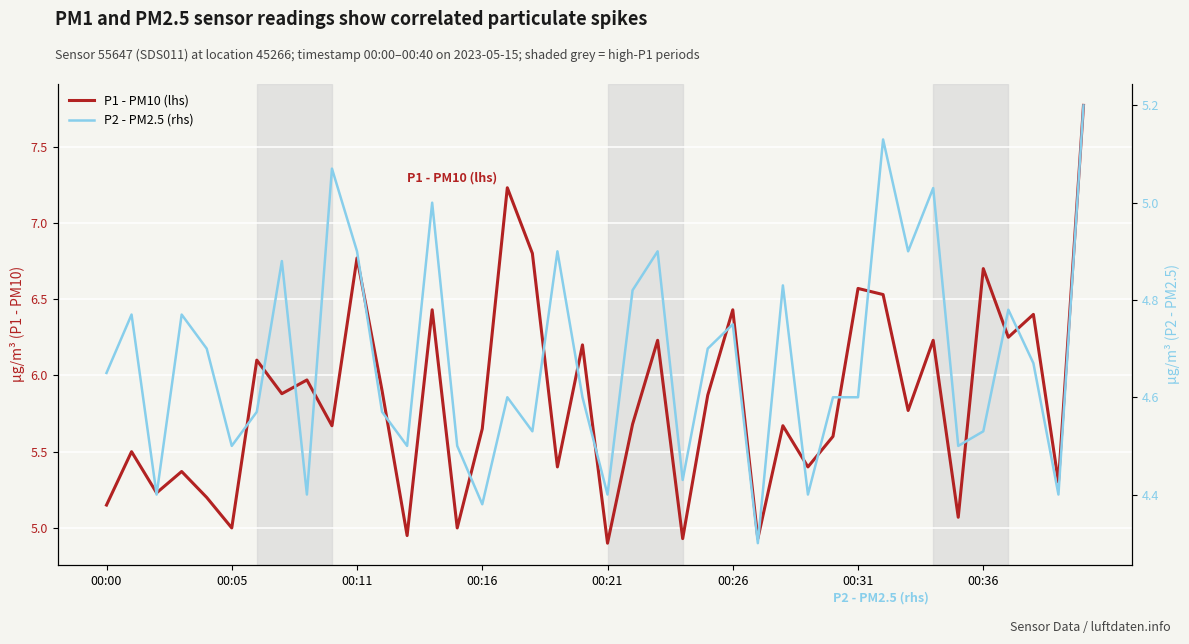

What are all the series names shown in the legend?

P1 - PM10 (lhs), P2 - PM2.5 (rhs)